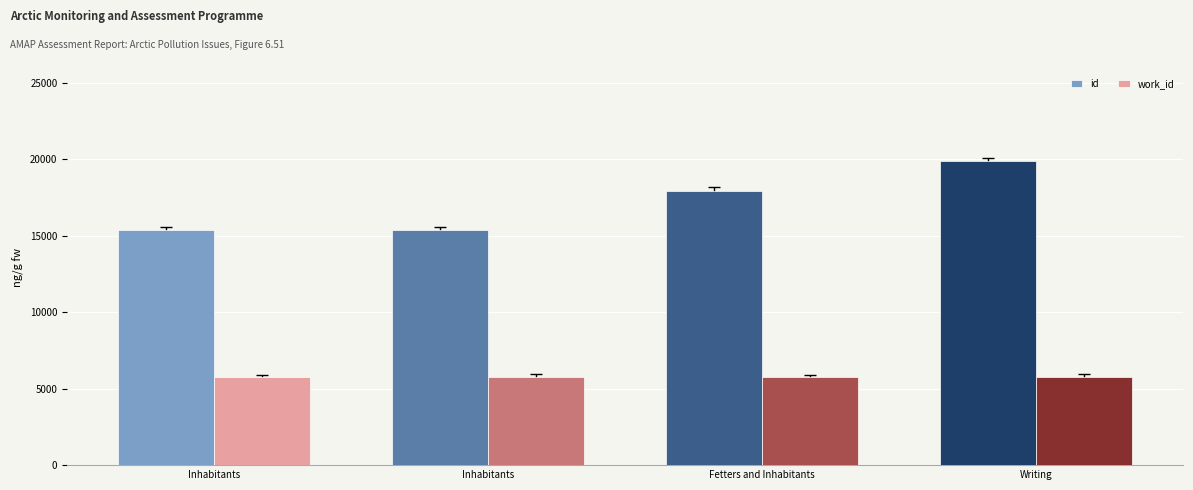

What is the spread (max minus min) of values at Fetters and Inhabitants?

12200